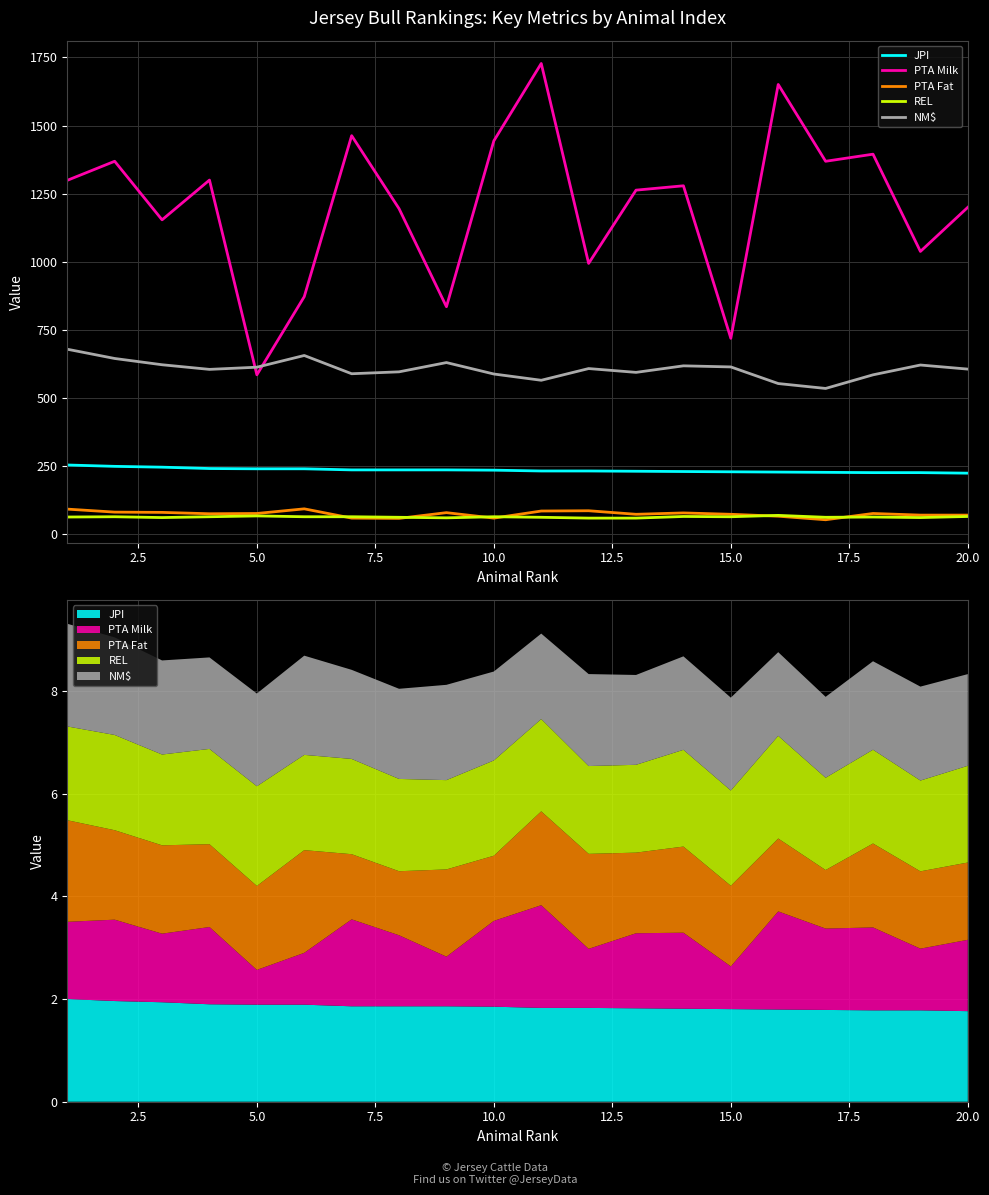

Reading left to right, extract all data points from this chart.

JPI: 254	249	246	241	240	240	236	236	236	235	232	232	231	230	229	228	227	226	226	224
PTA Milk: 1299	1369	1154	1300	585	872	1463	1195	835	1444	1728	994	1263	1279	719	1651	1369	1395	1038	1200
PTA Fat: 92	81	80	75	76	93	59	58	79	59	85	86	73	78	73	66	53	76	70	70
REL: 63	64	61	64	67	64	64	62	60	64	62	59	59	65	64	69	62	63	61	65
NM$: 679	645	622	605	613	656	589	596	630	588	565	608	594	618	614	553	535	585	621	606